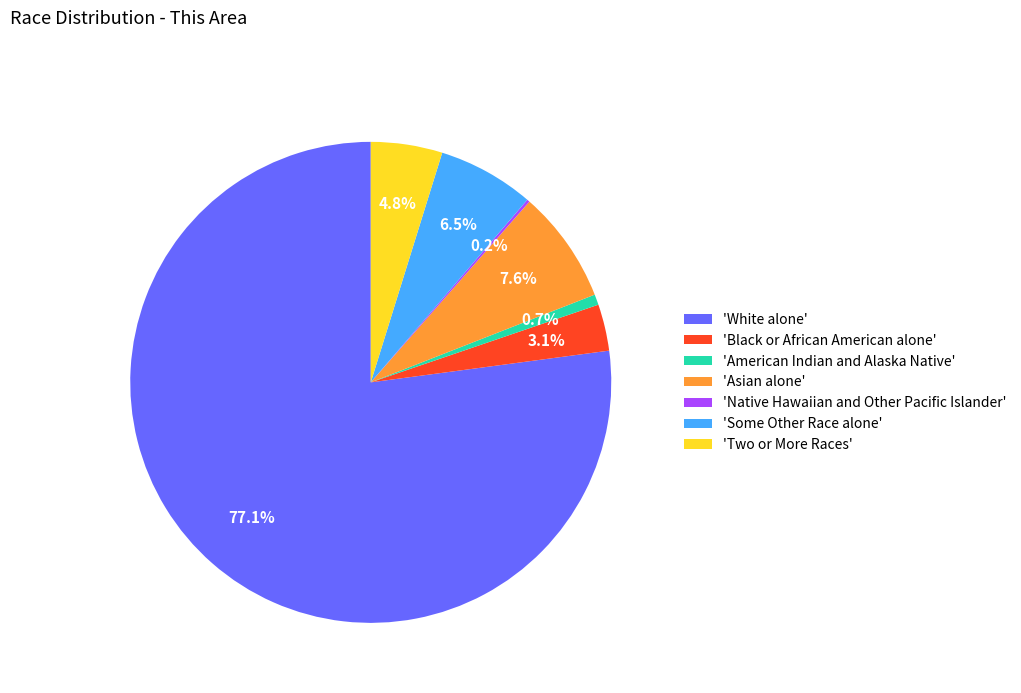

Is there any slice that represents more than half of the pie?

Yes